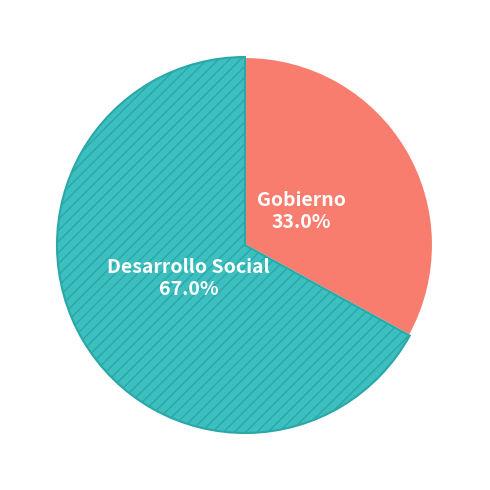

Does any single category account for the majority?

Yes